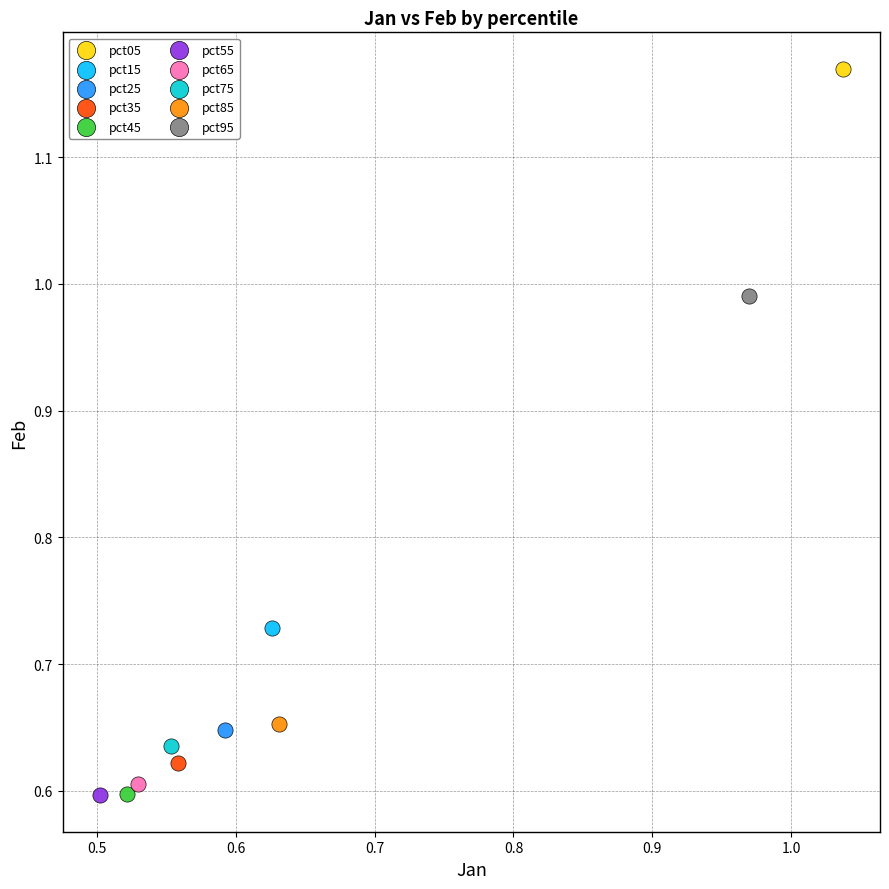

What are all the series names shown in the legend?

pct05, pct15, pct25, pct35, pct45, pct55, pct65, pct75, pct85, pct95